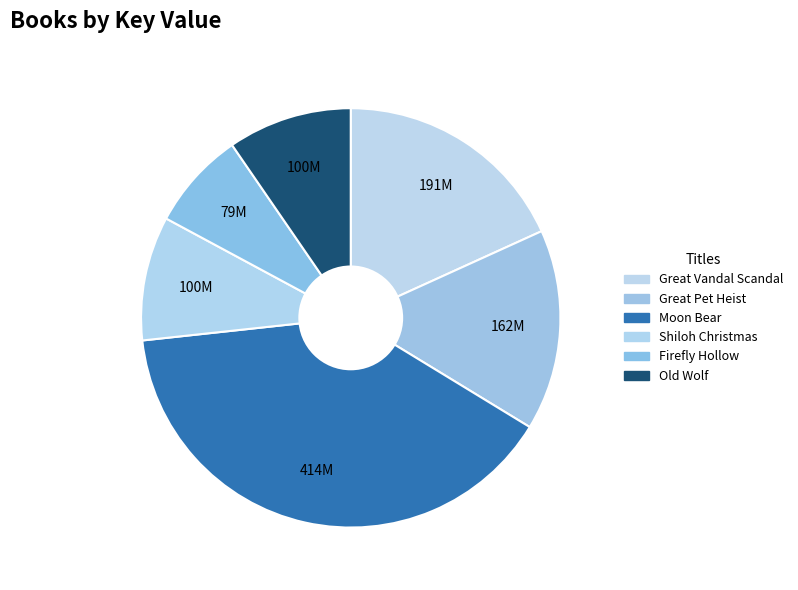

How many segments does this pie chart have?

6